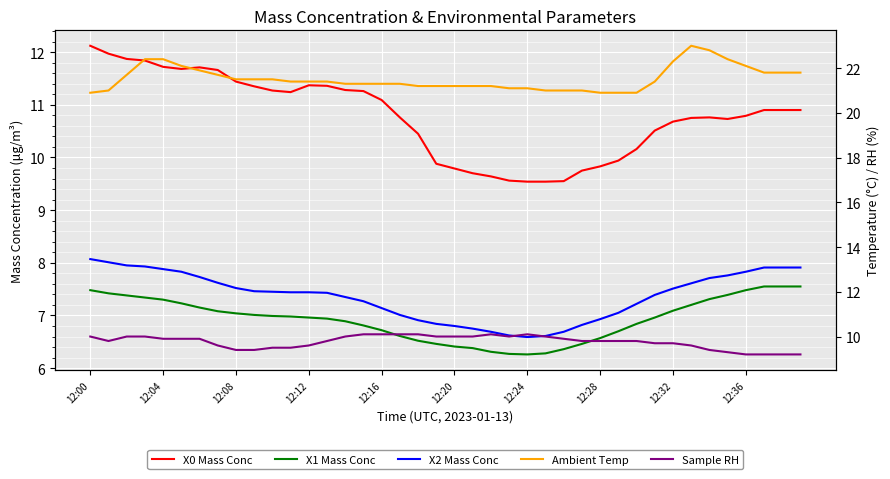

Count the Sample RH values in the range 9 to 10.

34